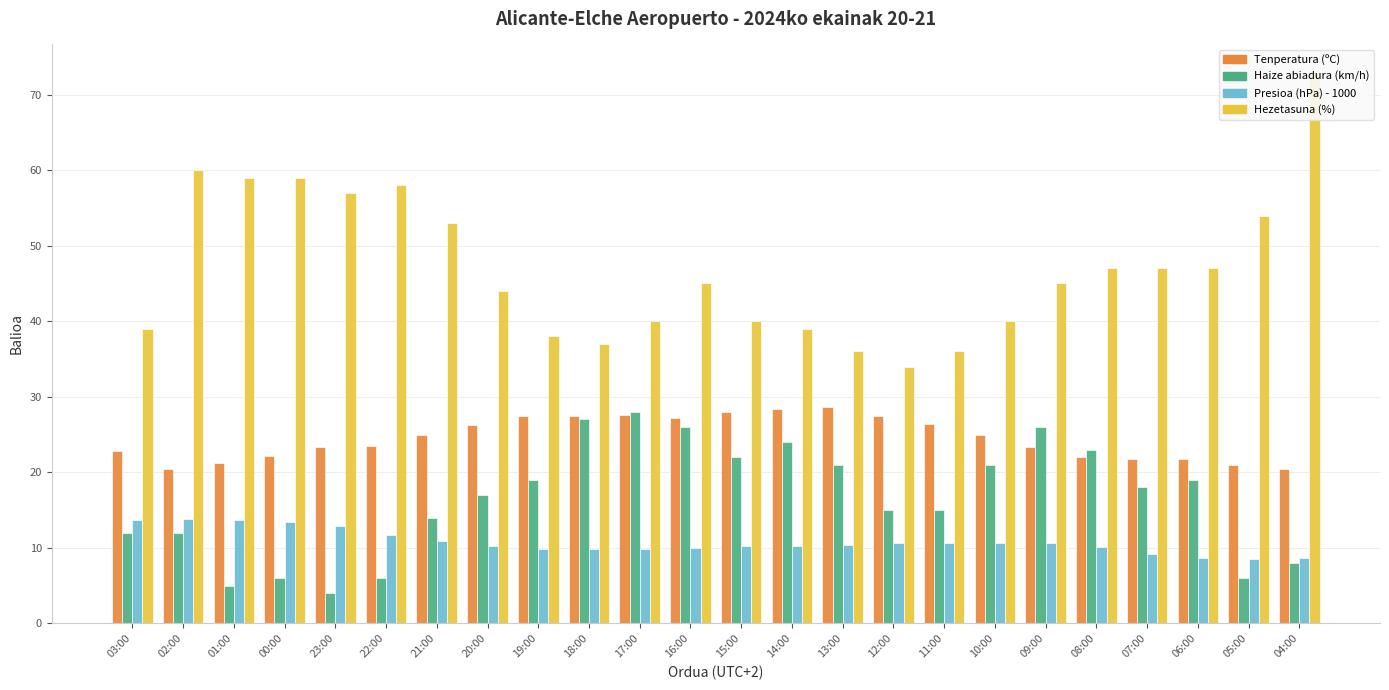

What is the greatest value displayed?

73.0